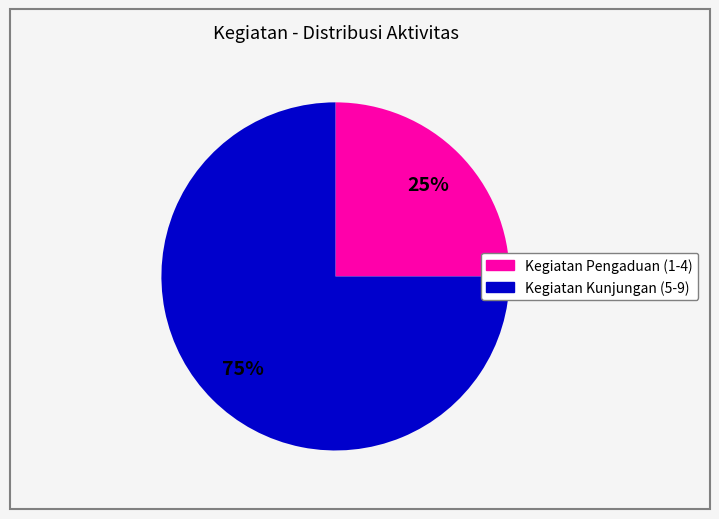

Is there a majority slice in this chart?

Yes